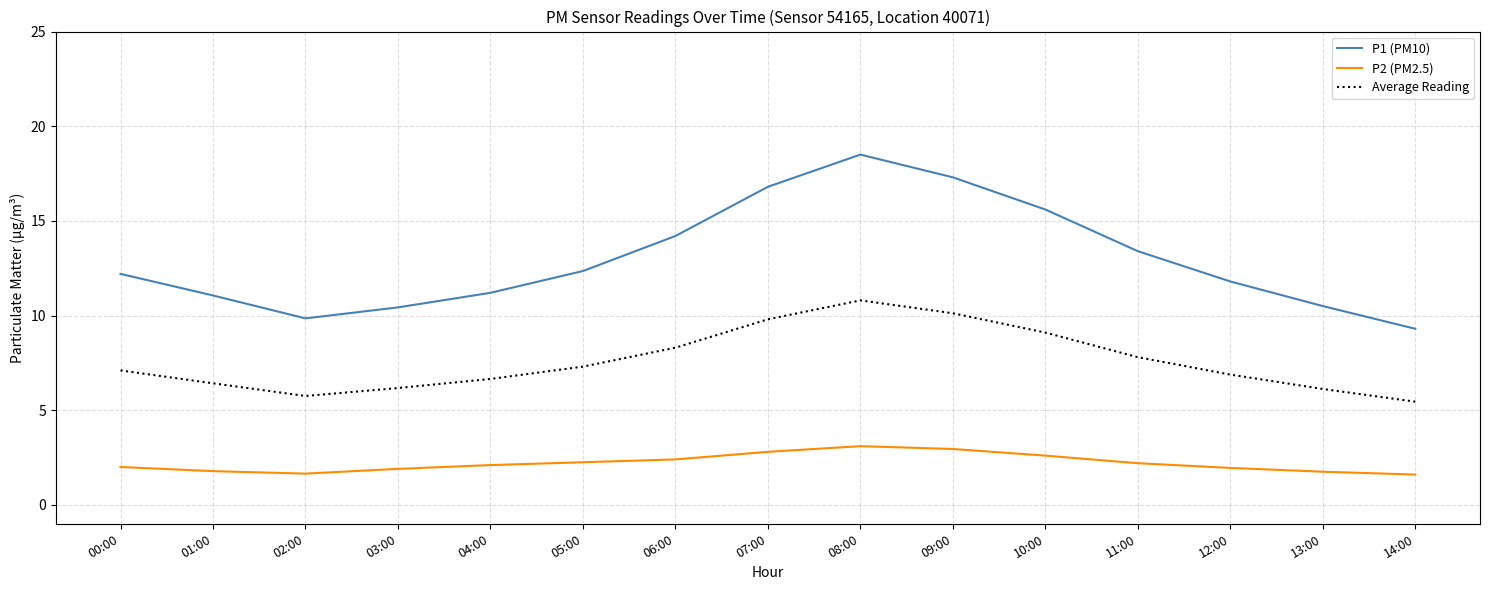

Is the value of Average Reading at 11:00 greater than the value of P1 (PM10) at 10:00?

No